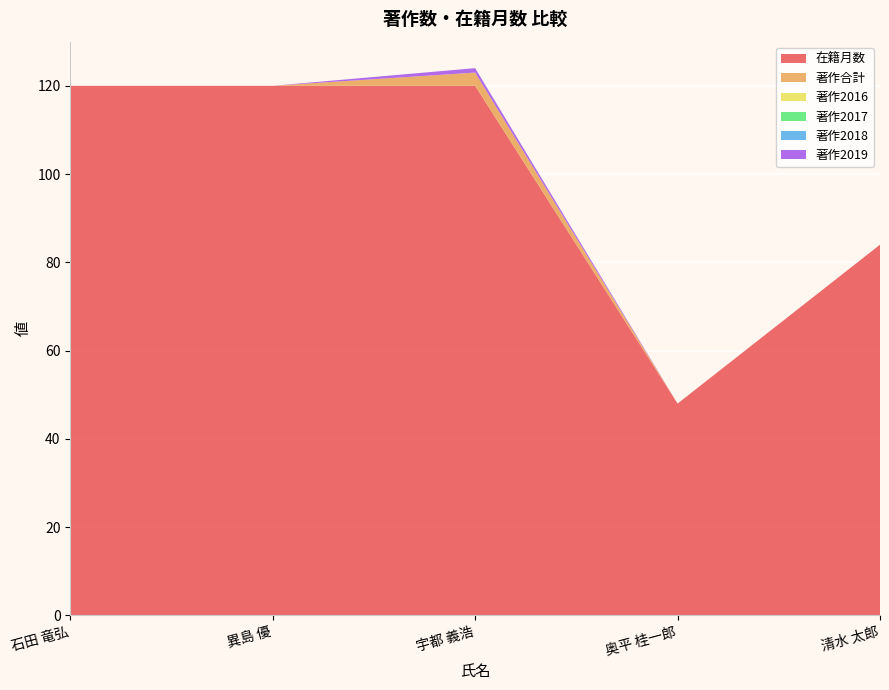

Reading left to right, extract all data points from this chart.

在籍月数: 120	120	120	48	84
著作合計: 0	0	3	0	0
著作2016: 0	0	0	0	0
著作2017: 0	0	0	0	0
著作2018: 0	0	0	0	0
著作2019: 0	0	1	0	0